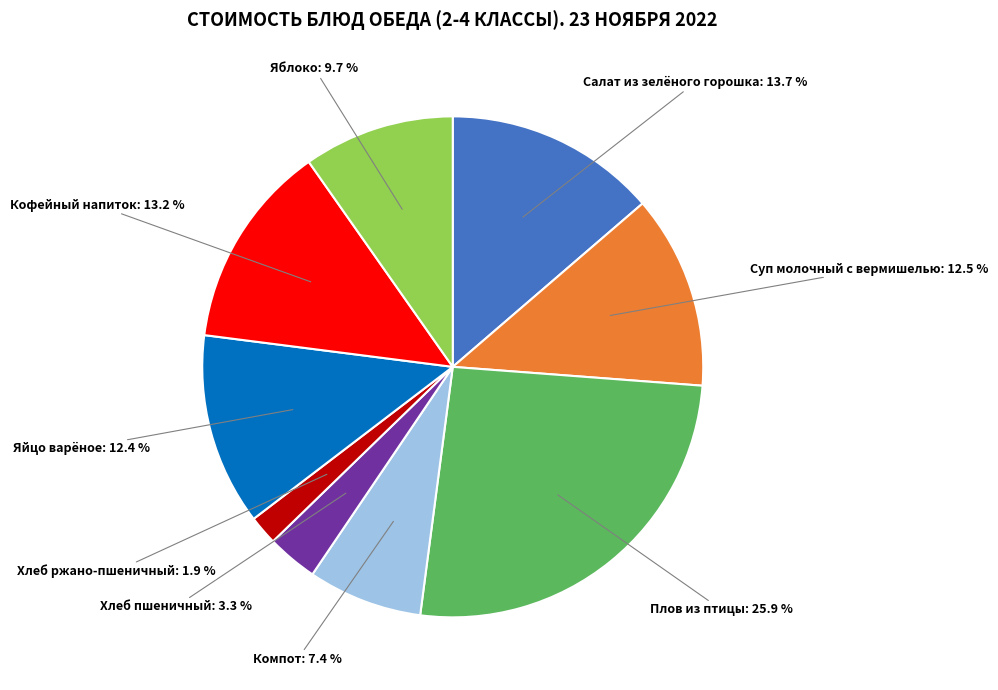

Is Плов из птицы: 25.9 % the majority of the pie?

No